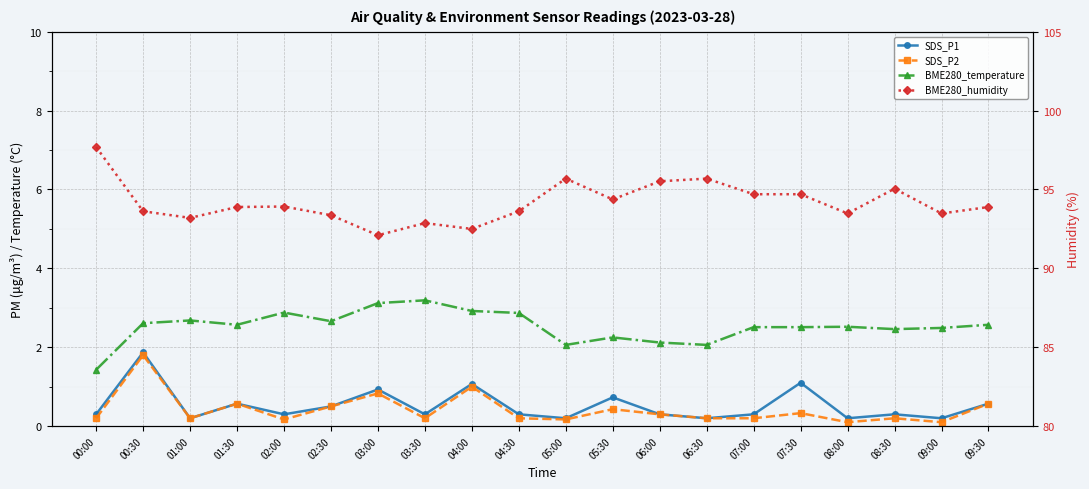

Is it true that SDS_P2 equals 0.1 at 08:30?

False